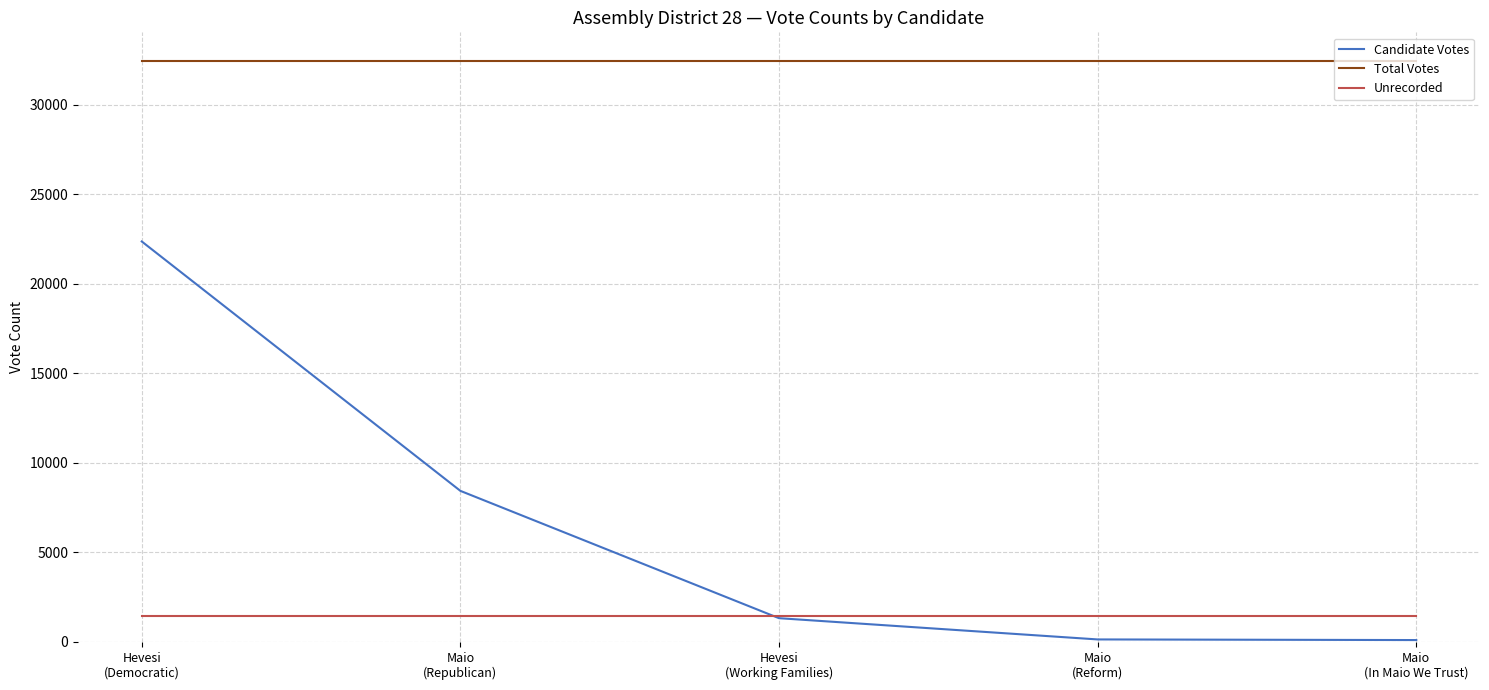

Which series has the widest spread of values?

Candidate Votes